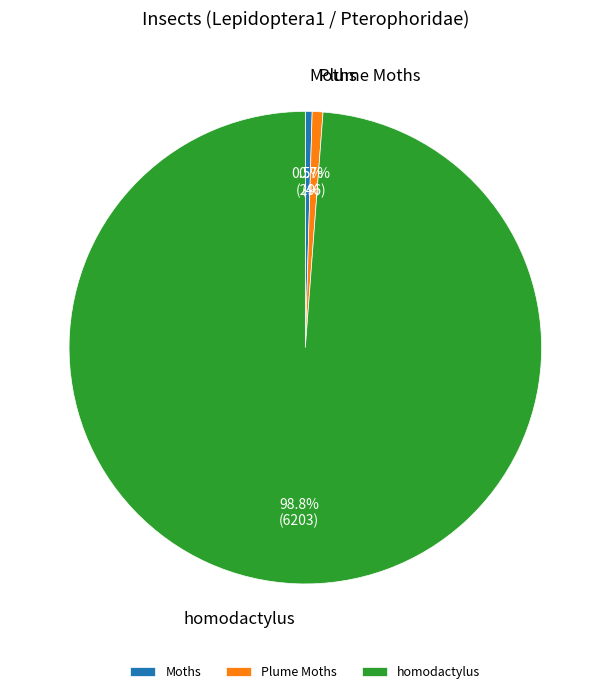

To the nearest percent, what percentage of the pie is homodactylus?

99%